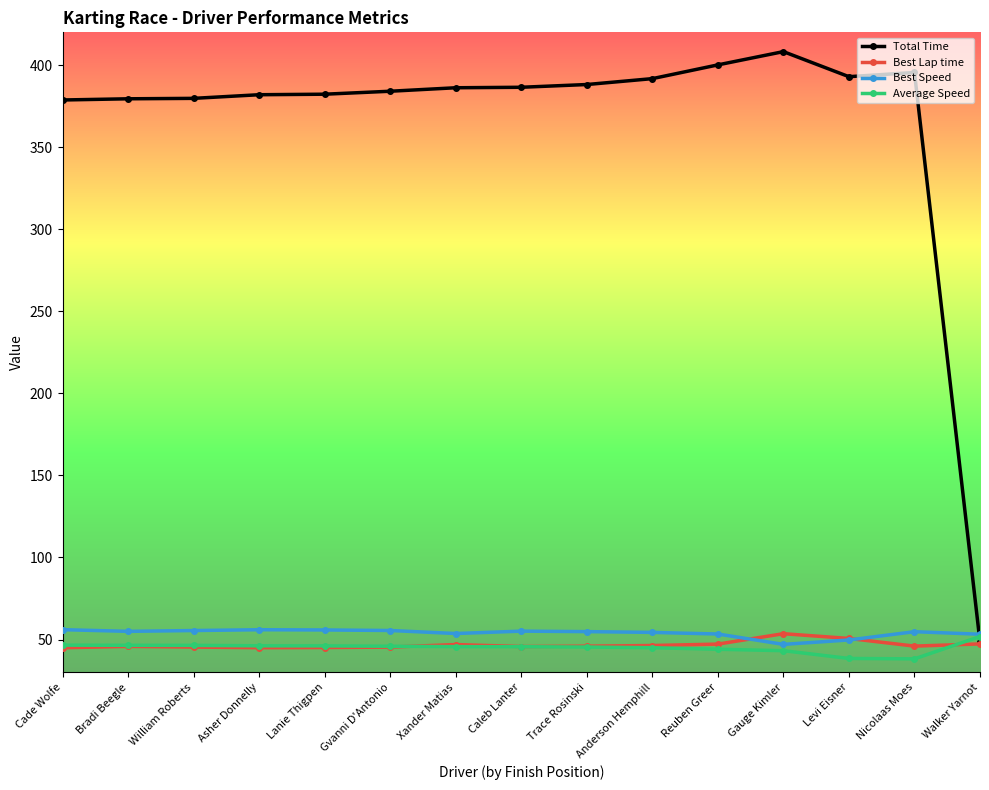

What is the average value of the Best Speed series?

54.0